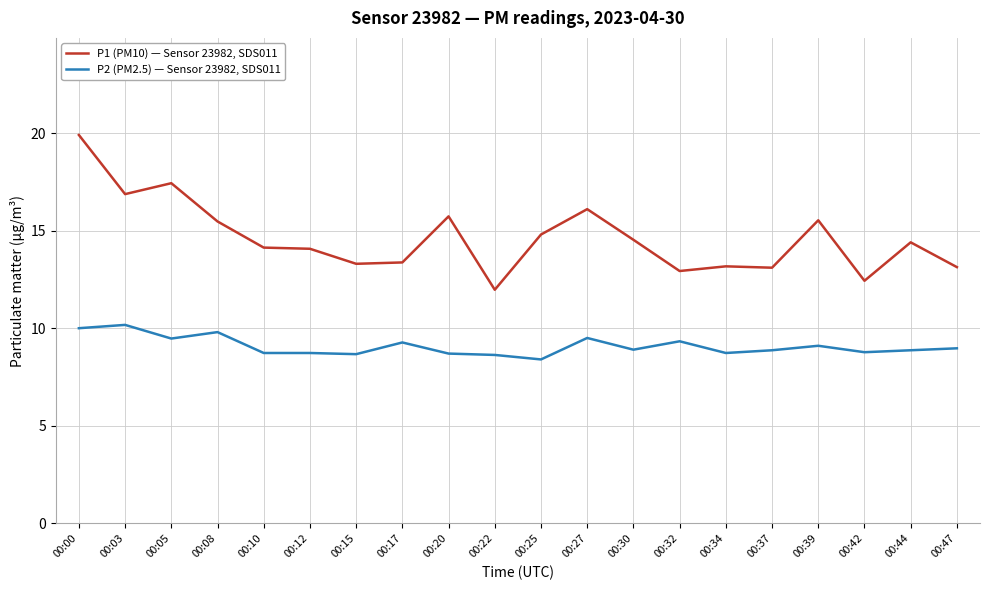

True or false: P1 (PM10) — Sensor 23982, SDS011 has more than 2 interior local peaks.

True